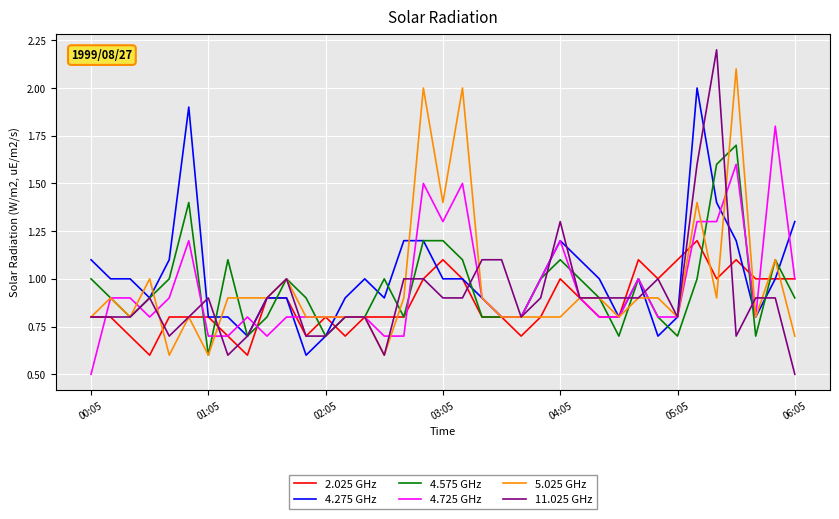

Which series ends up on top after the final intersection of 5.025 GHz and 4.275 GHz?

4.275 GHz